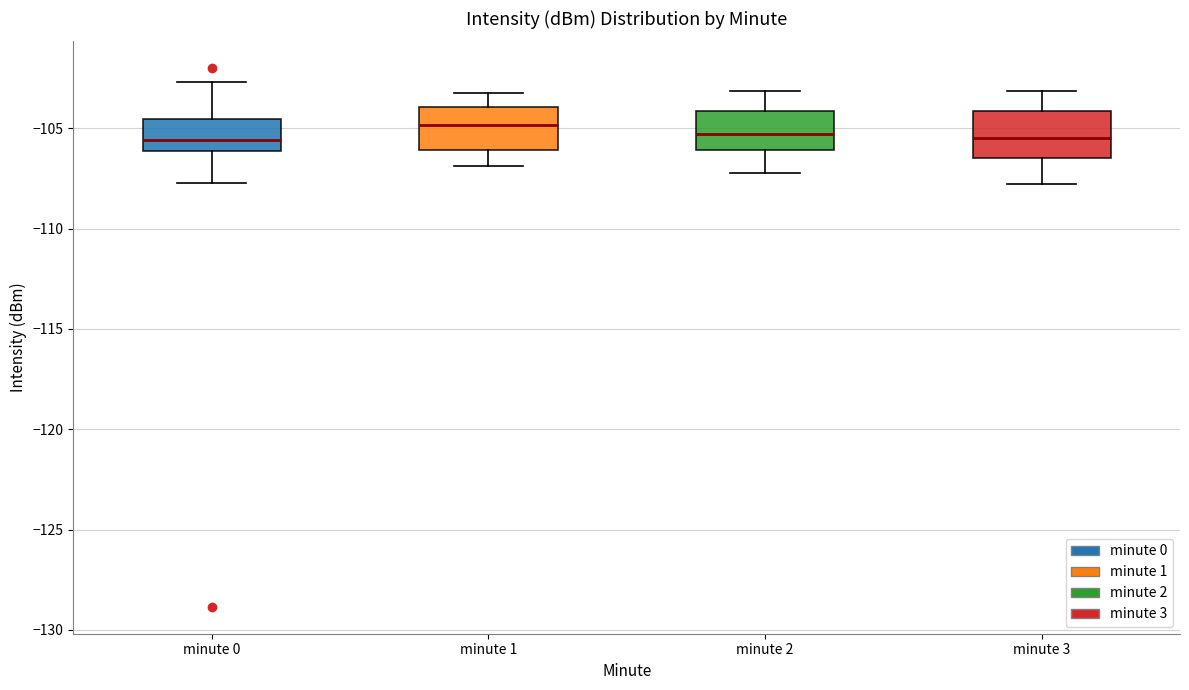

Reading left to right, transcribe this box plot: for each box, give where its median line is, the range the box spans, and where its two whiskers end, as read against the y-axis. The values are not printed on the chart, so give them approximately, as read against the axis.

minute 0: median -105.5, box -106.0 to -104.5, whiskers -107.5 to -102.5
minute 1: median -105.0, box -106.0 to -104.0, whiskers -107.0 to -103.0
minute 2: median -105.5, box -106.0 to -104.0, whiskers -107.0 to -103.0
minute 3: median -105.5, box -106.5 to -104.0, whiskers -108.0 to -103.0